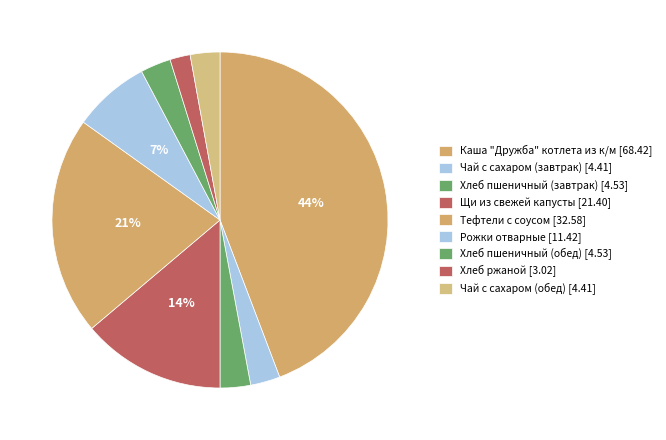

To the nearest percent, what is the combined percentage of Щи из свежей капусты and Тефтели с соусом?

35%